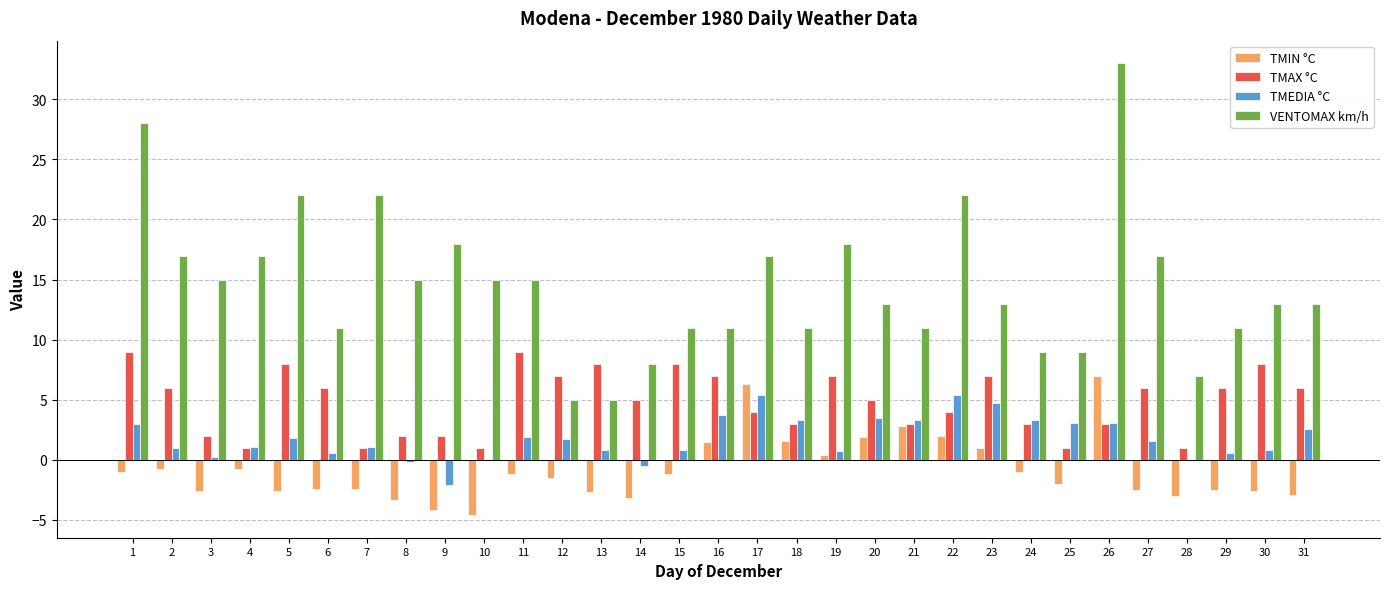

What value does the VENTOMAX km/h series have at 14?

8.0